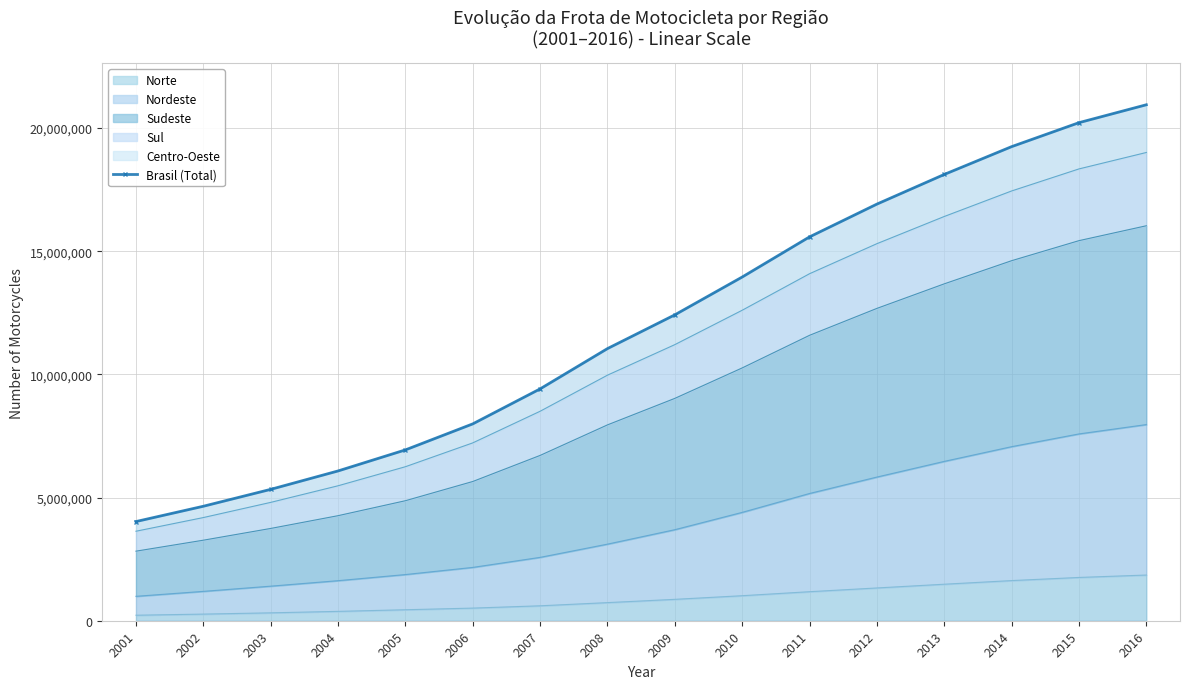

Approximately how many times larger is the value at 2011 compared to 2015?

0.8